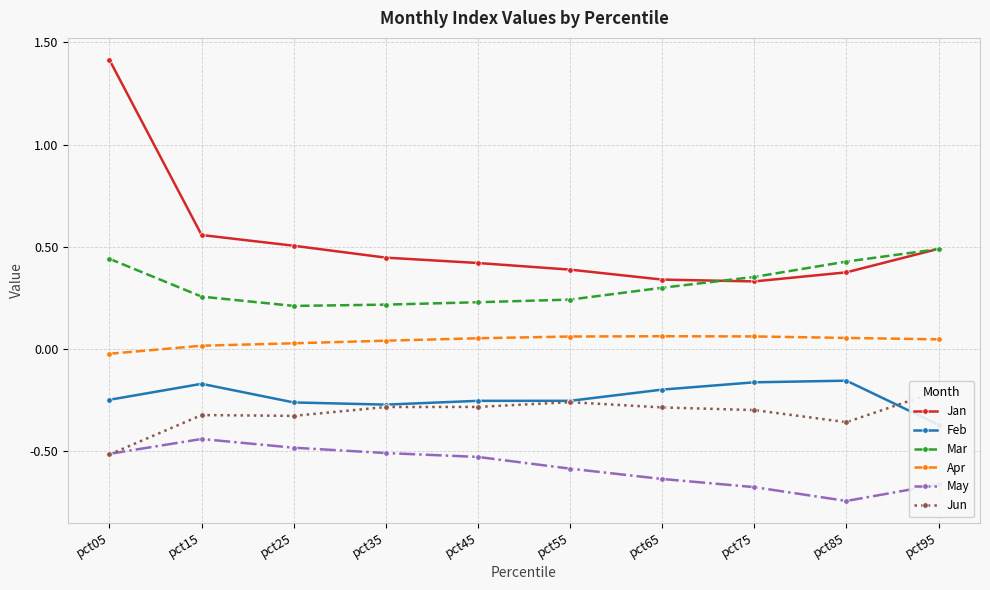

Is it true that May equals -0.9 at pct05?

False